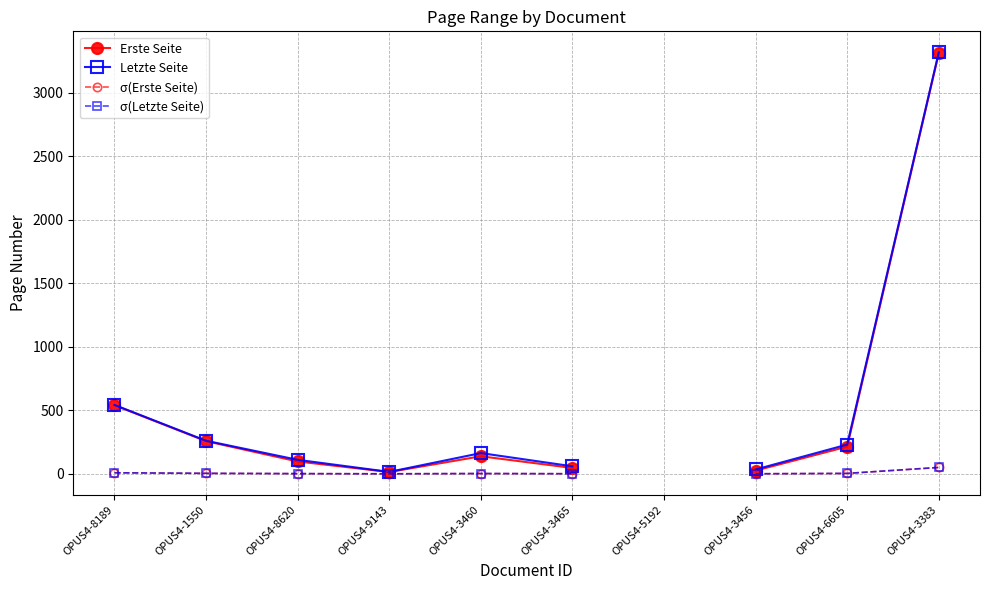

The value of Letzte Seite at OPUS4-9143 is 4.0. True or false?

False